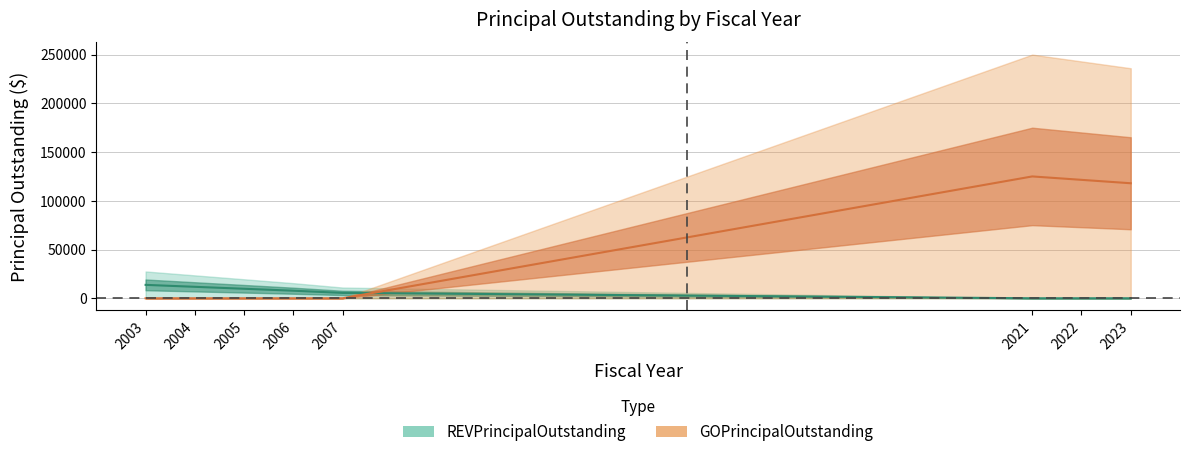

List the labels in order of GOPrincipalOutstanding value, smallest first.

2003, 2004, 2005, 2006, 2007, 2023, 2022, 2021